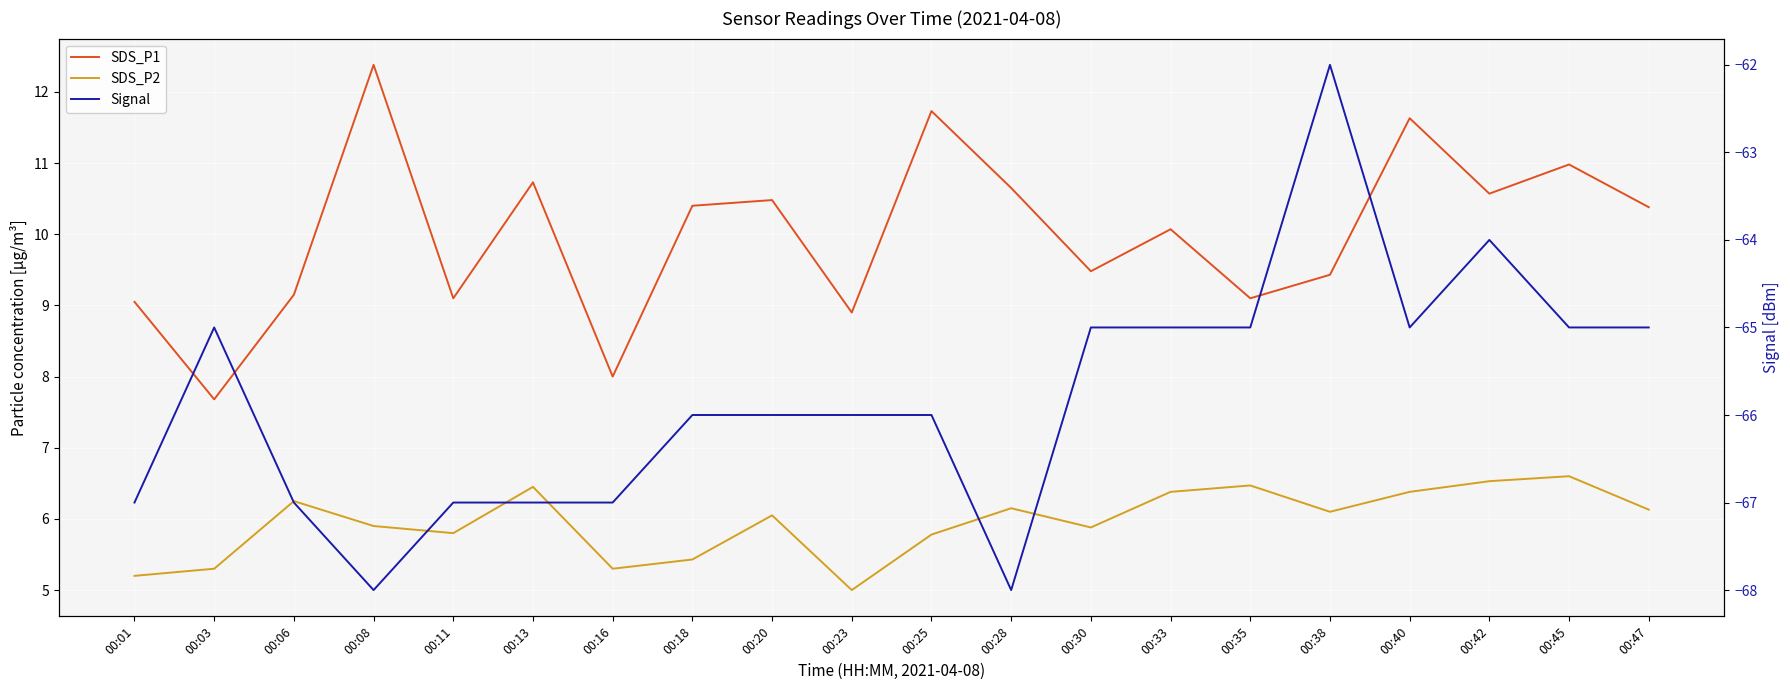

At how many categories does at least one series exceed 2?

20